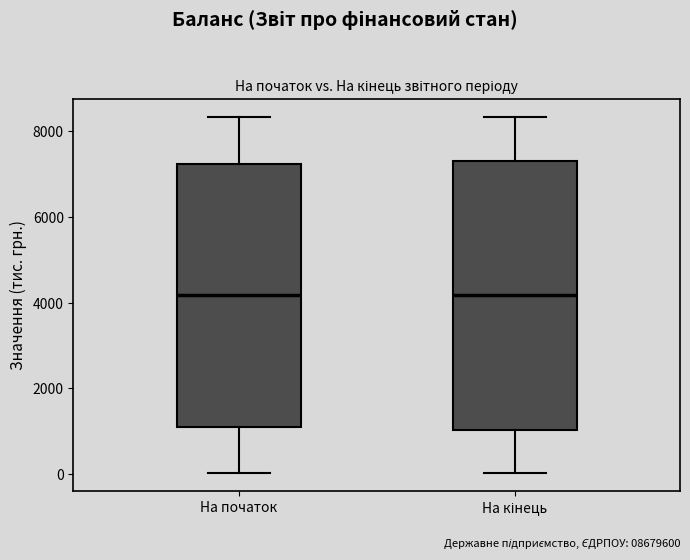

Reading left to right, read every box against the y-axis: the position of its median line, the range the box covers, and the ends of its whiskers. The values are not printed on the chart, so give them approximately, as read against the axis.

На початок: median 4200, box 1000 to 7200, whiskers 0 to 8400
На кінець: median 4200, box 1000 to 7400, whiskers 0 to 8400